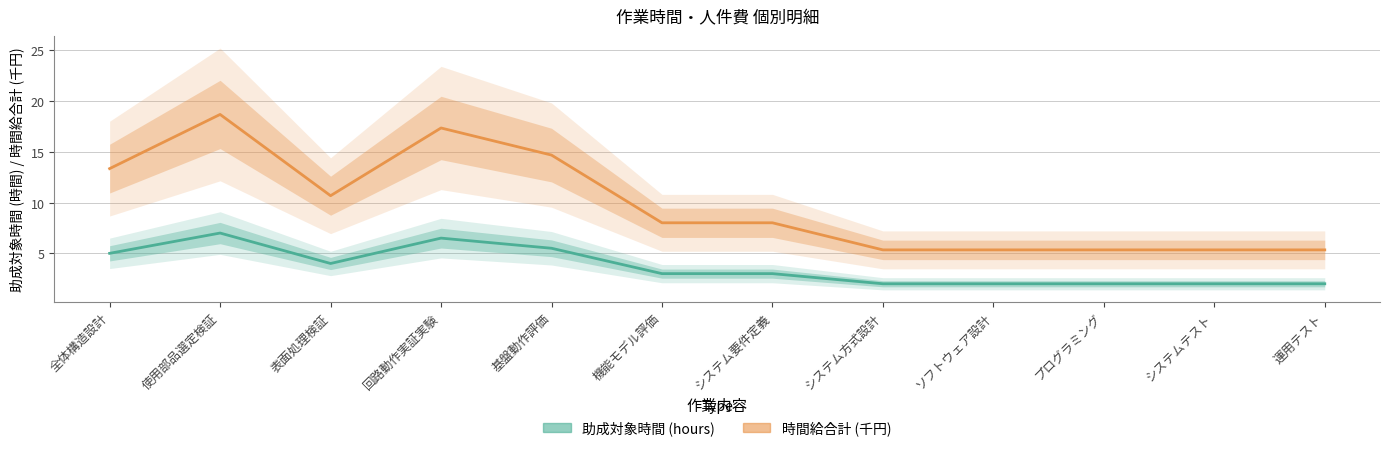

Is it true that 時間給合計 (千円) equals 8.0 at システム要件定義?

True